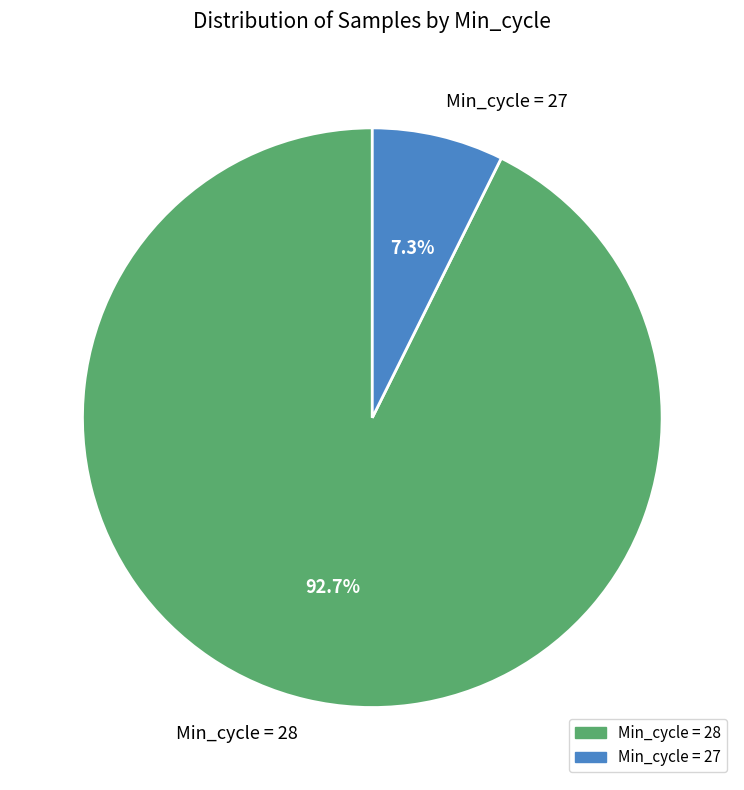

Which has a higher value, Min_cycle = 28 or Min_cycle = 27?

Min_cycle = 28